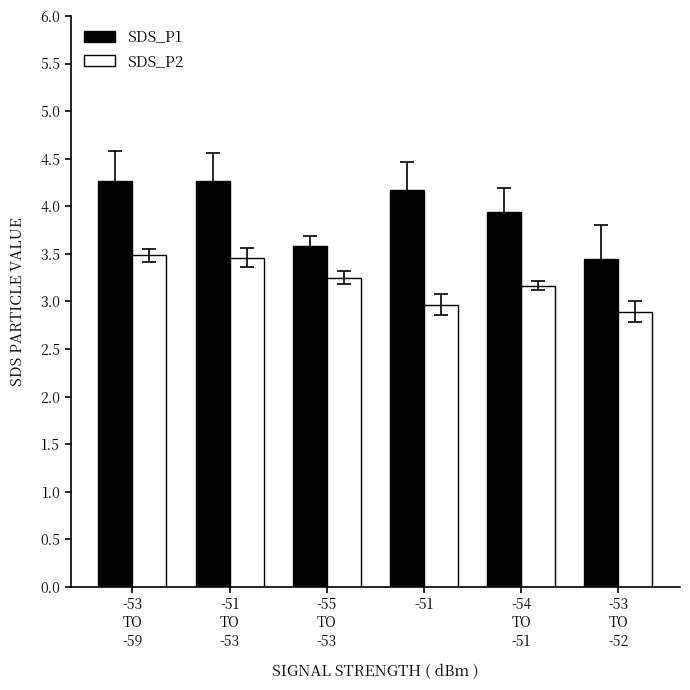

The value of SDS_P2 at -51 is 3.0. True or false?

True